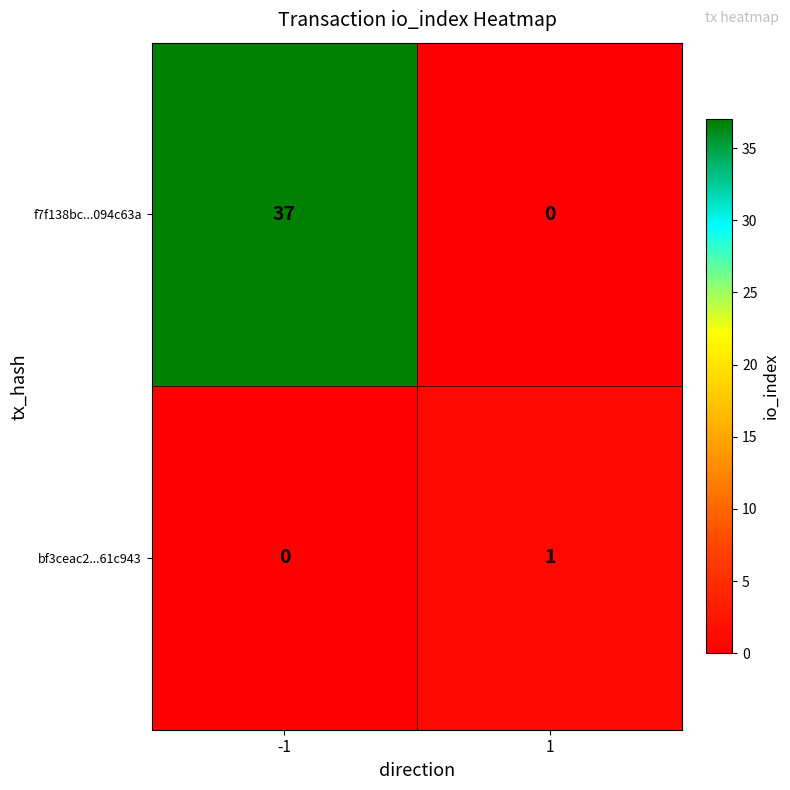

What is the maximum value shown in the chart?

37